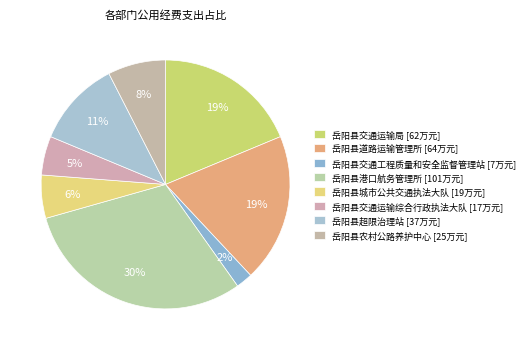

Is it true that 岳阳县超限治理站 is 11% of the pie?

True